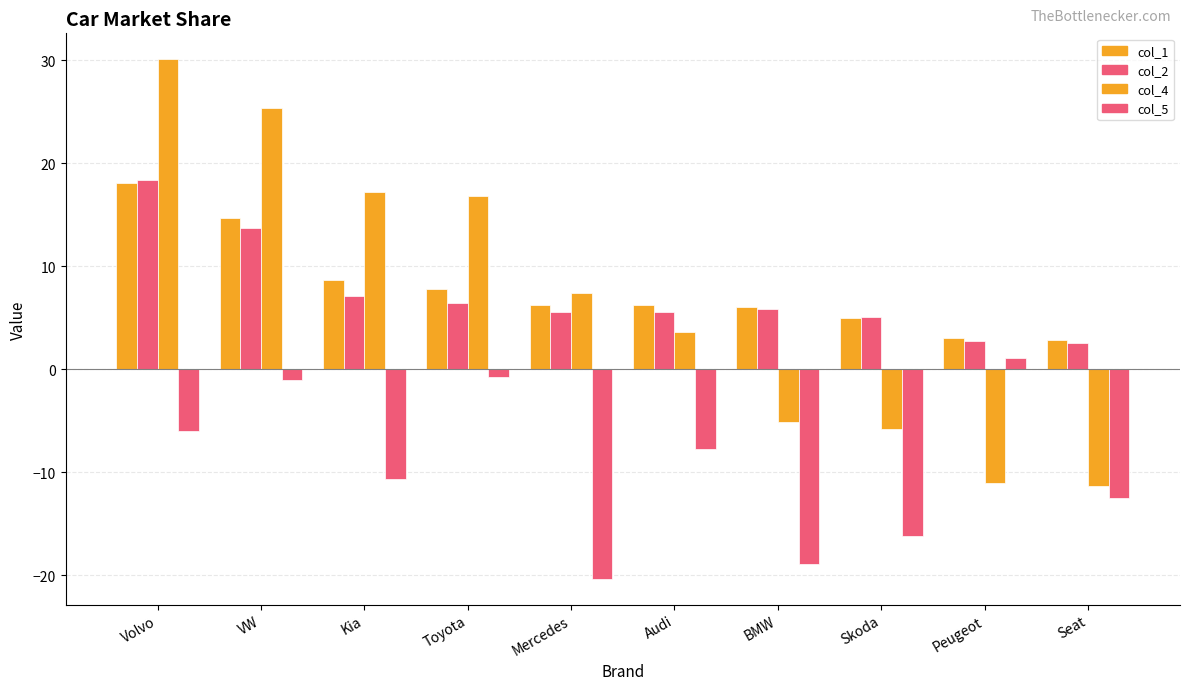

What is the minimum value for col_4?

-11.4